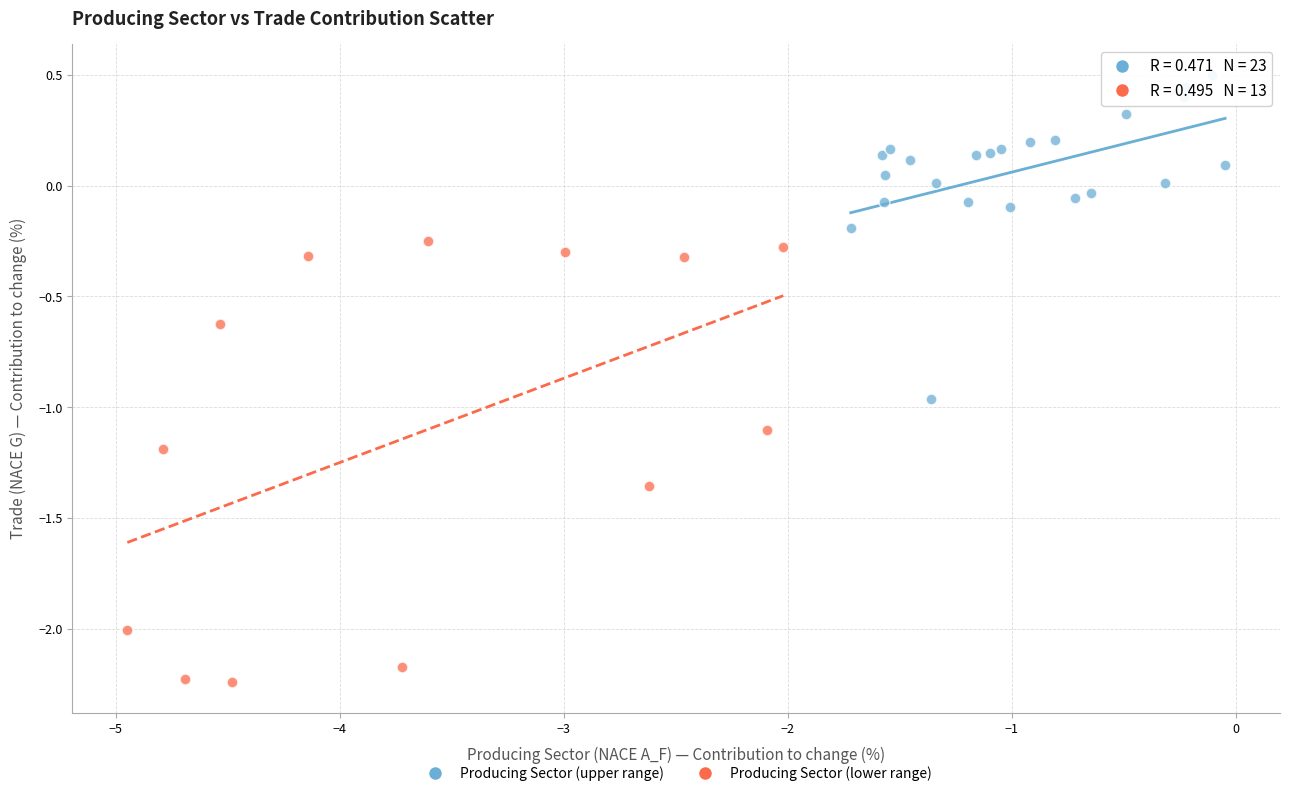

Which series has the widest spread of Y values?

Producing Sector (lower range)